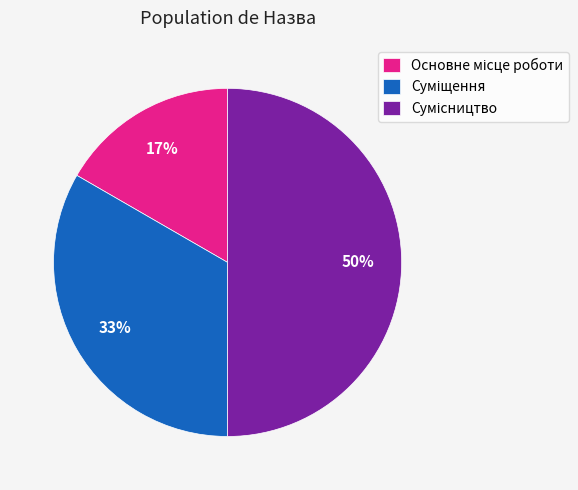

To the nearest percent, what is the difference between the largest and smallest slice percentages?

33%